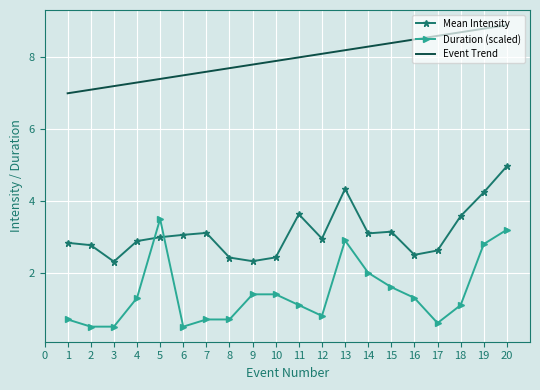

What is the minimum value shown in the chart?

0.5